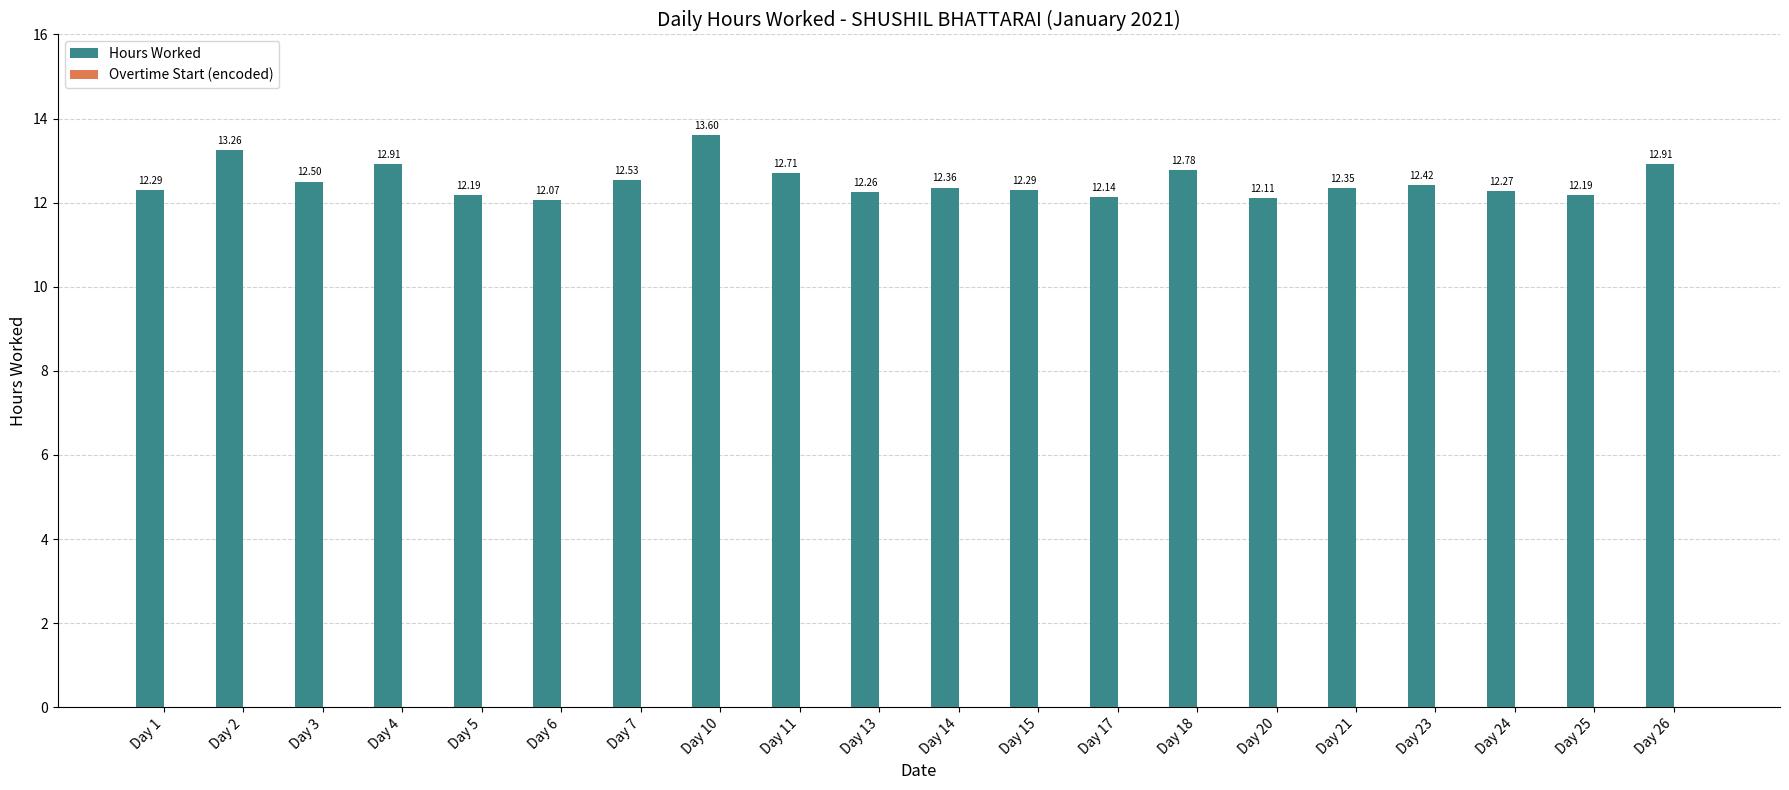

What is the difference between the maximum and second lowest values?

1.5